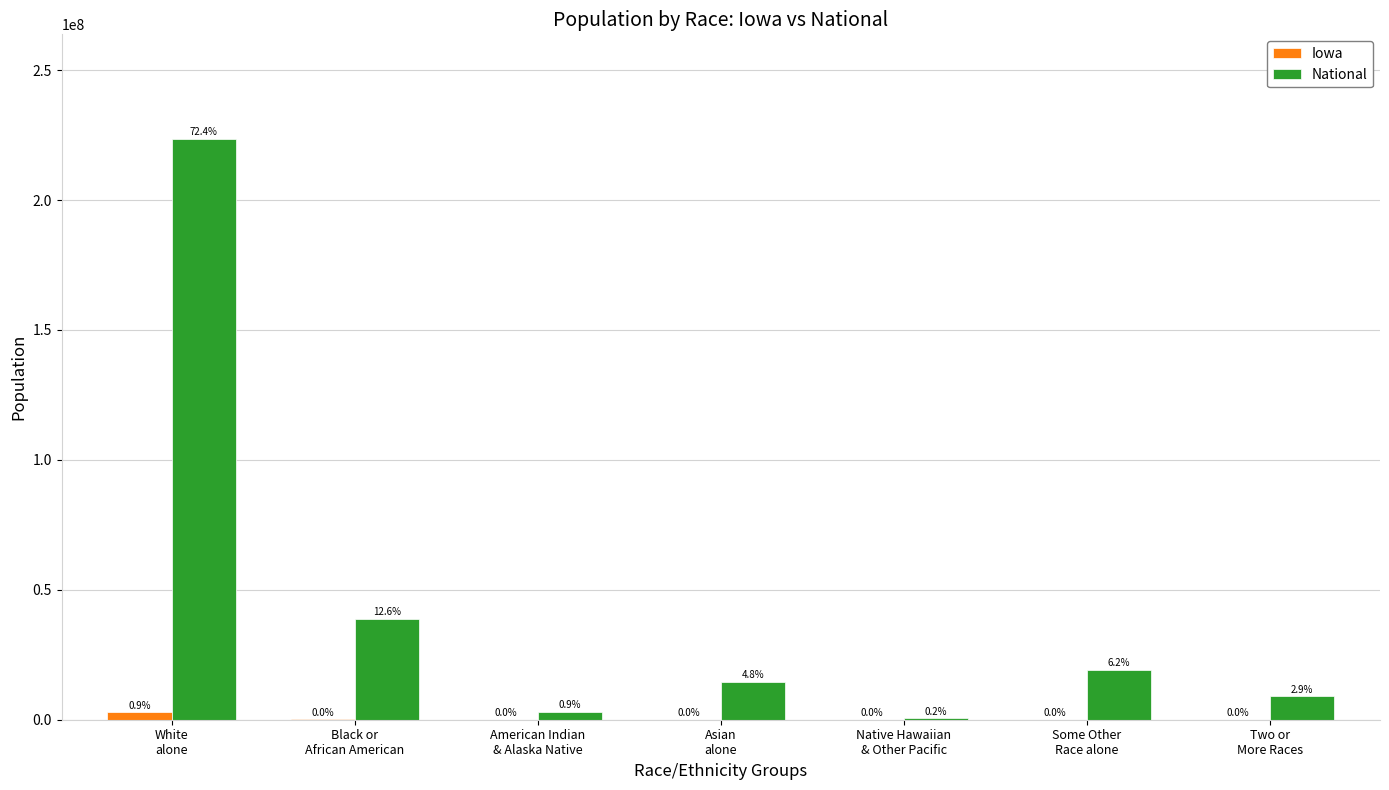

List the labels in order of National value, smallest first.

Native Hawaiian
& Other Pacific, American Indian
& Alaska Native, Two or
More Races, Asian
alone, Some Other
Race alone, Black or
African American, White
alone